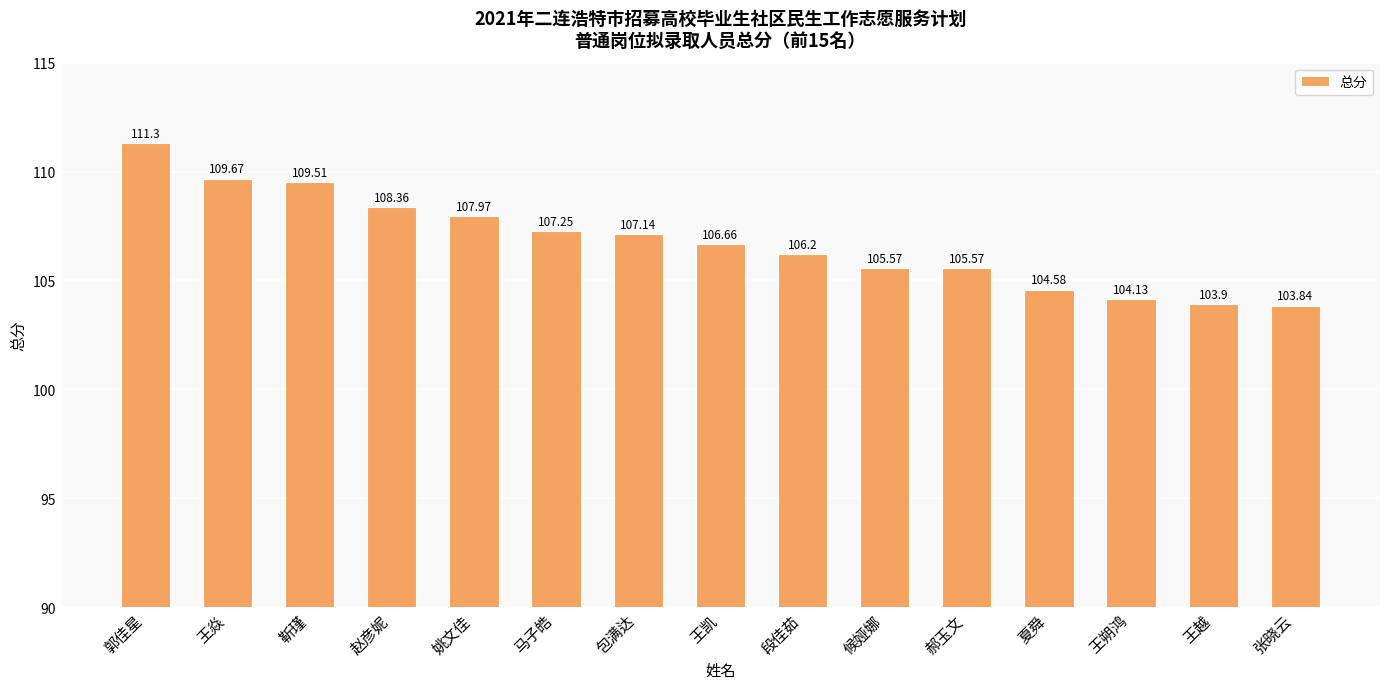

What is the minimum value shown in the chart?

103.8